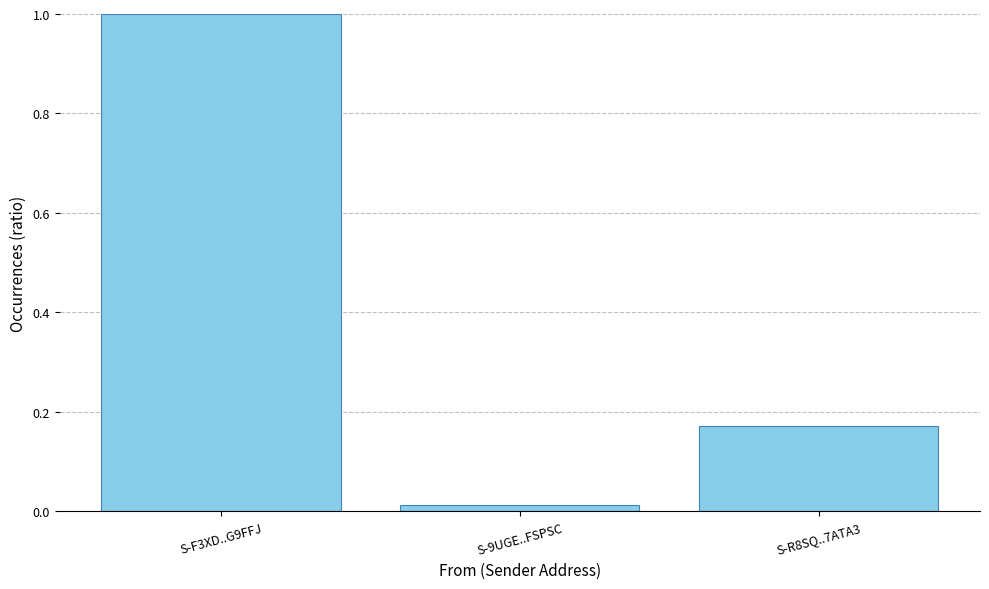

What is the change in value from S-F3XD..G9FFJ to S-9UGE..FSPSC?

-1.0